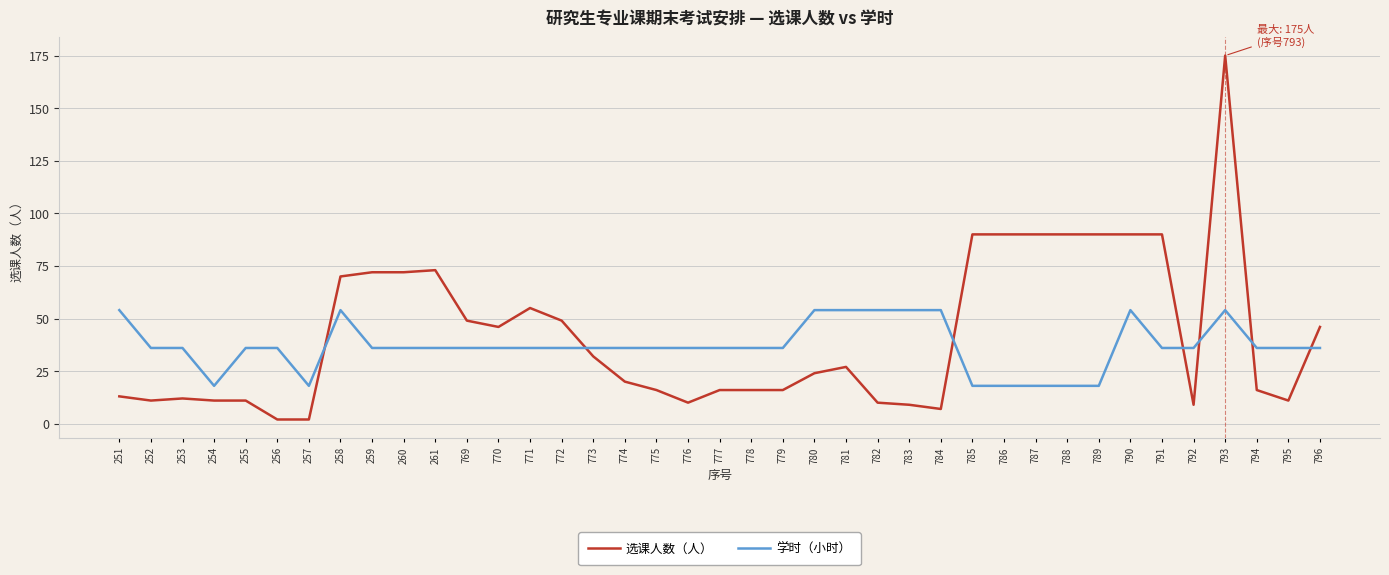

The value of 选课人数（人） at 776 is 3. True or false?

False